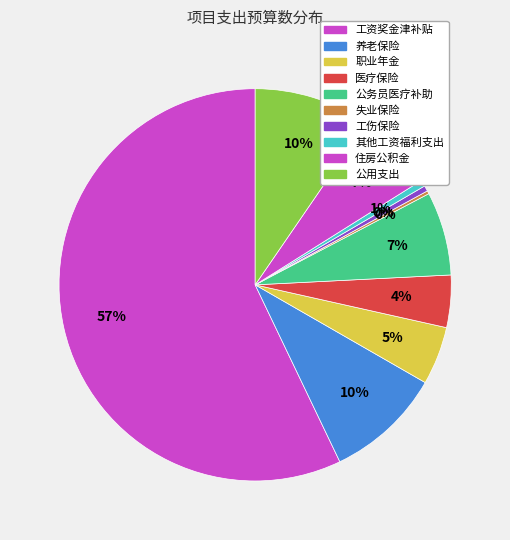

To the nearest percent, what portion does 医疗保险 represent?

4%